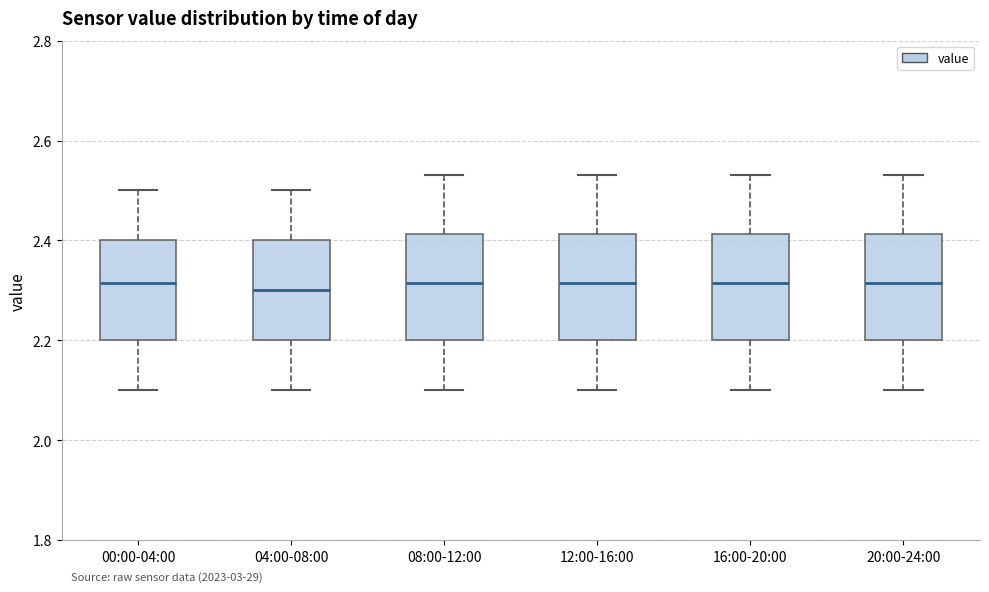

Reading left to right, read every box against the y-axis: the position of its median line, the range the box covers, and the ends of its whiskers. The values are not printed on the chart, so give them approximately, as read against the axis.

00:00-04:00: median 2.32, box 2.20 to 2.40, whiskers 2.10 to 2.50
04:00-08:00: median 2.30, box 2.20 to 2.40, whiskers 2.10 to 2.50
08:00-12:00: median 2.32, box 2.20 to 2.42, whiskers 2.10 to 2.54
12:00-16:00: median 2.32, box 2.20 to 2.42, whiskers 2.10 to 2.54
16:00-20:00: median 2.32, box 2.20 to 2.42, whiskers 2.10 to 2.54
20:00-24:00: median 2.32, box 2.20 to 2.42, whiskers 2.10 to 2.54